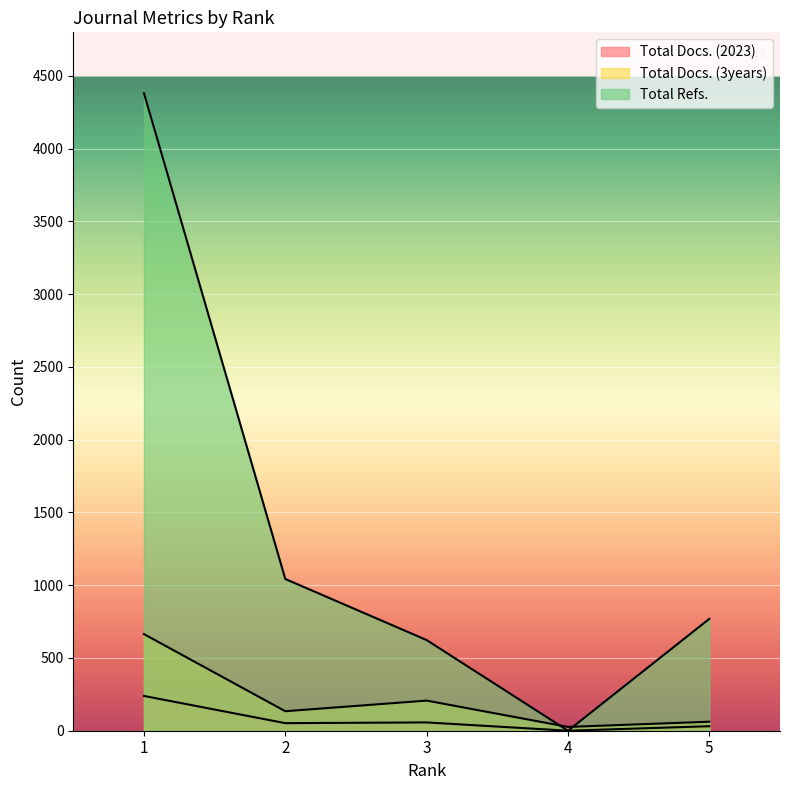

Is it true that Total Docs. (3years) equals 35 at 5?

False